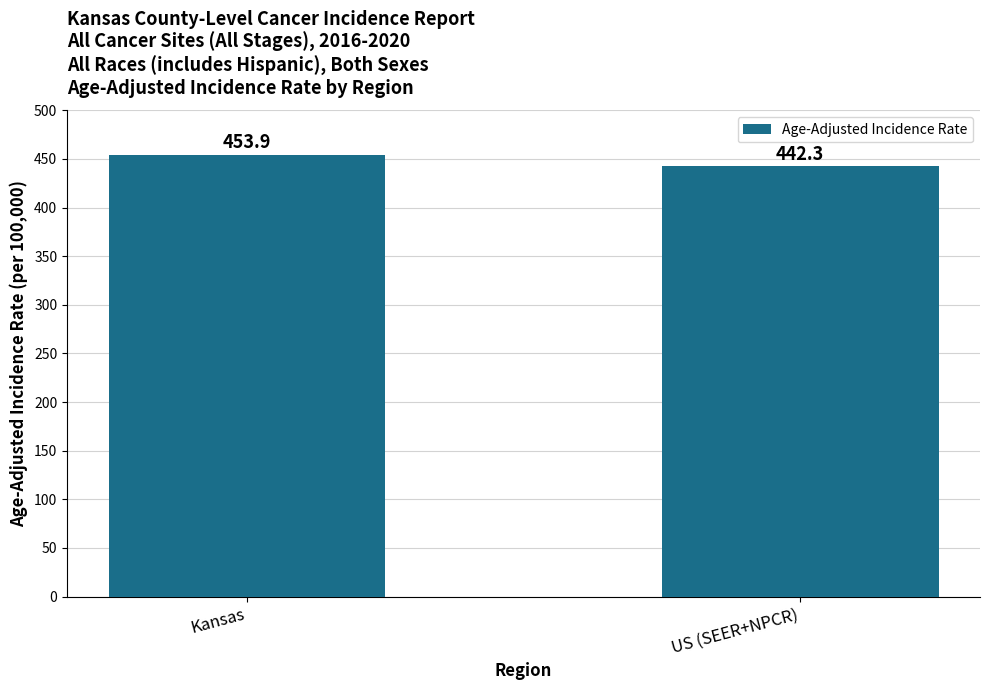

Reading right to left, extract all data points from this chart.

US (SEER+NPCR)=442.3	Kansas=453.9